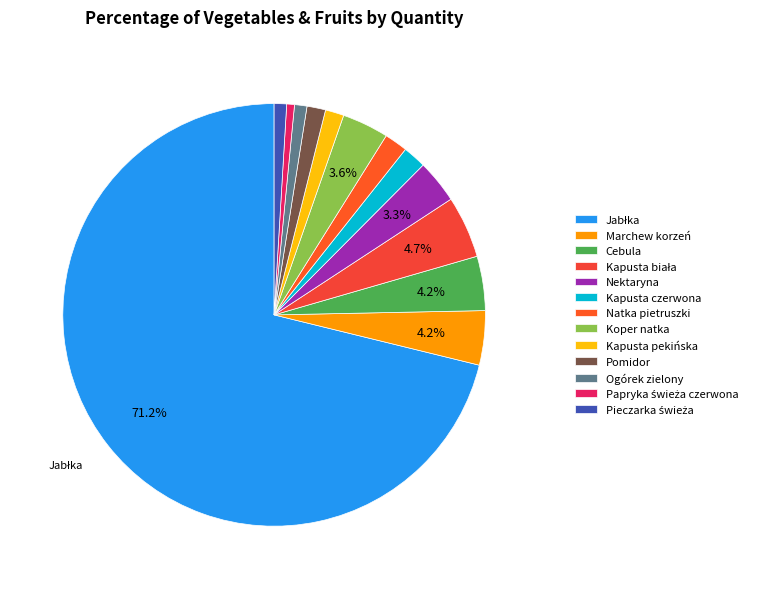

To the nearest percent, what portion does Natka pietruszki represent?

2%